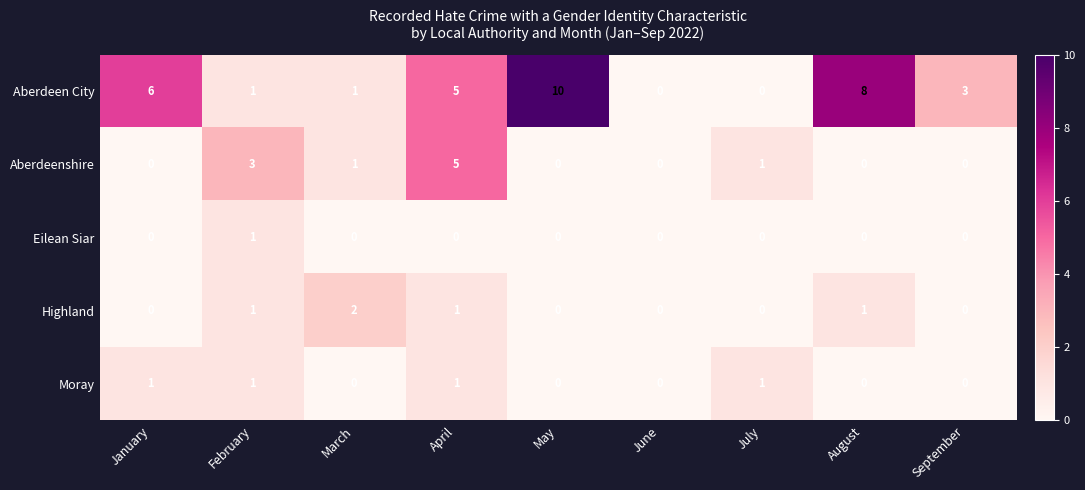

The Aberdeenshire series shows -3 at August. True or false?

False